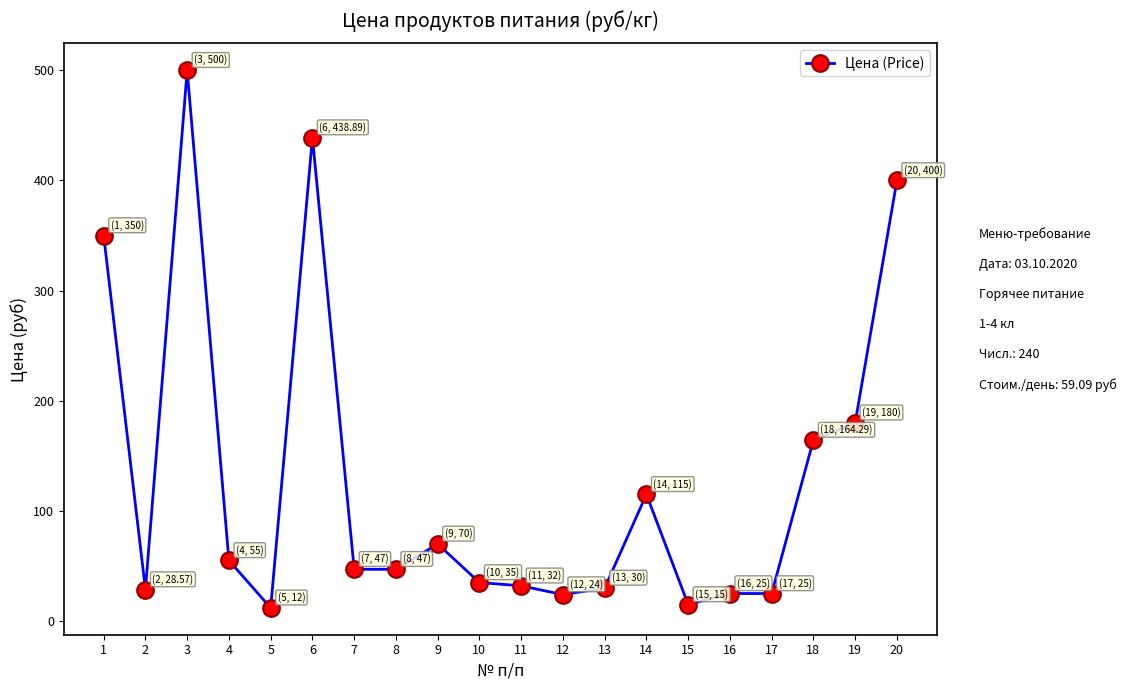

How many categories are shown in the chart?

20